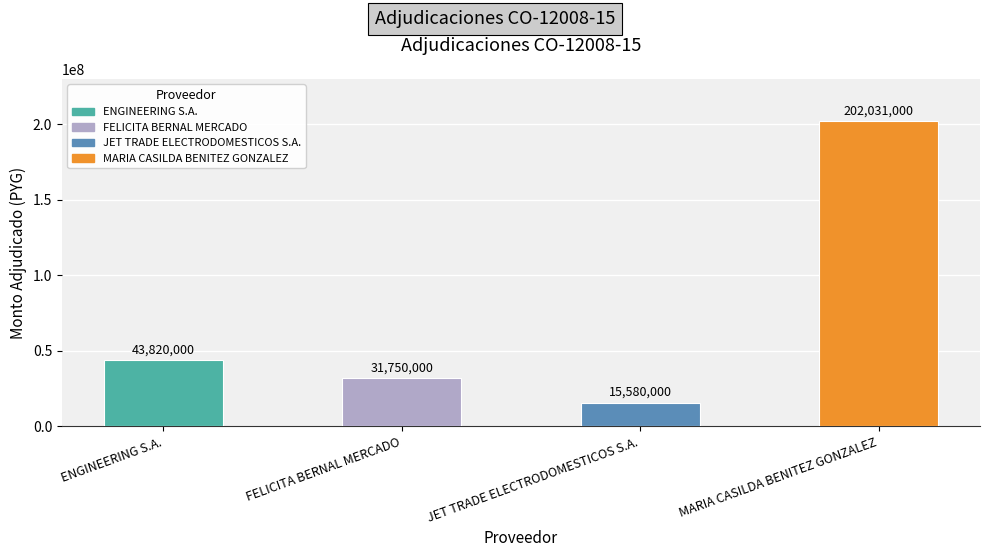

How many distinct data groups are displayed?

1